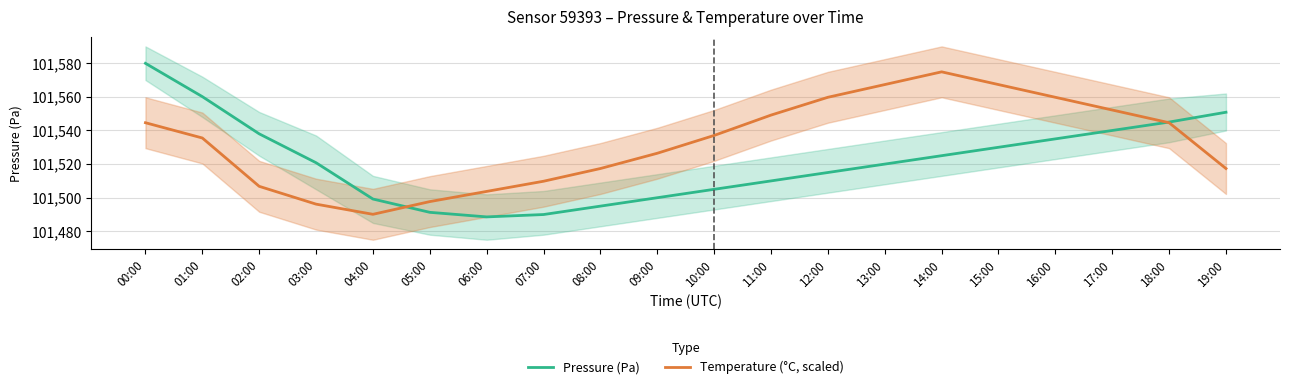

What is the label of the 7th point from the right?

13:00